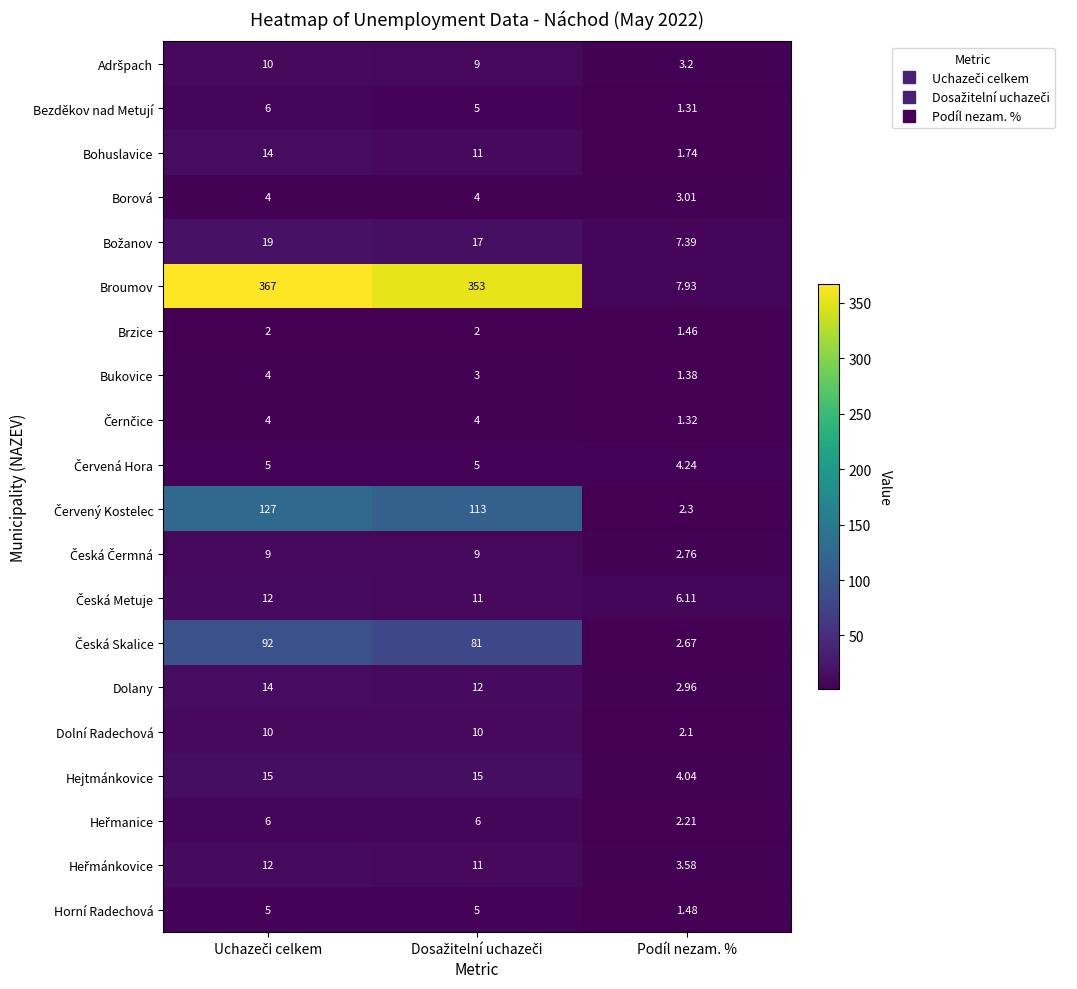

Which series has the largest range (max minus min)?

Broumov